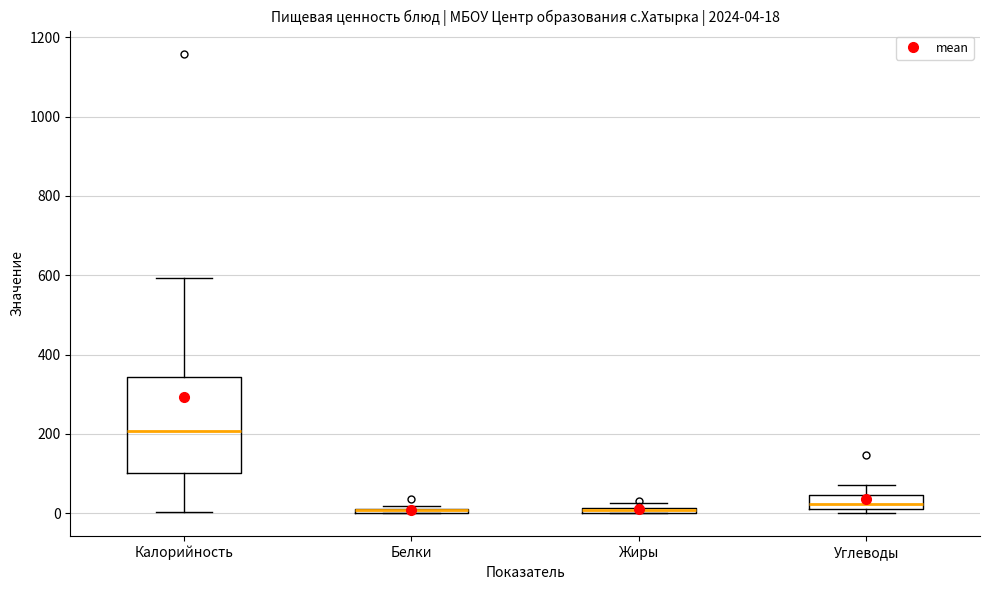

Comparing the boxes themselves (not the whiskers), which one is the tallest?

Калорийность